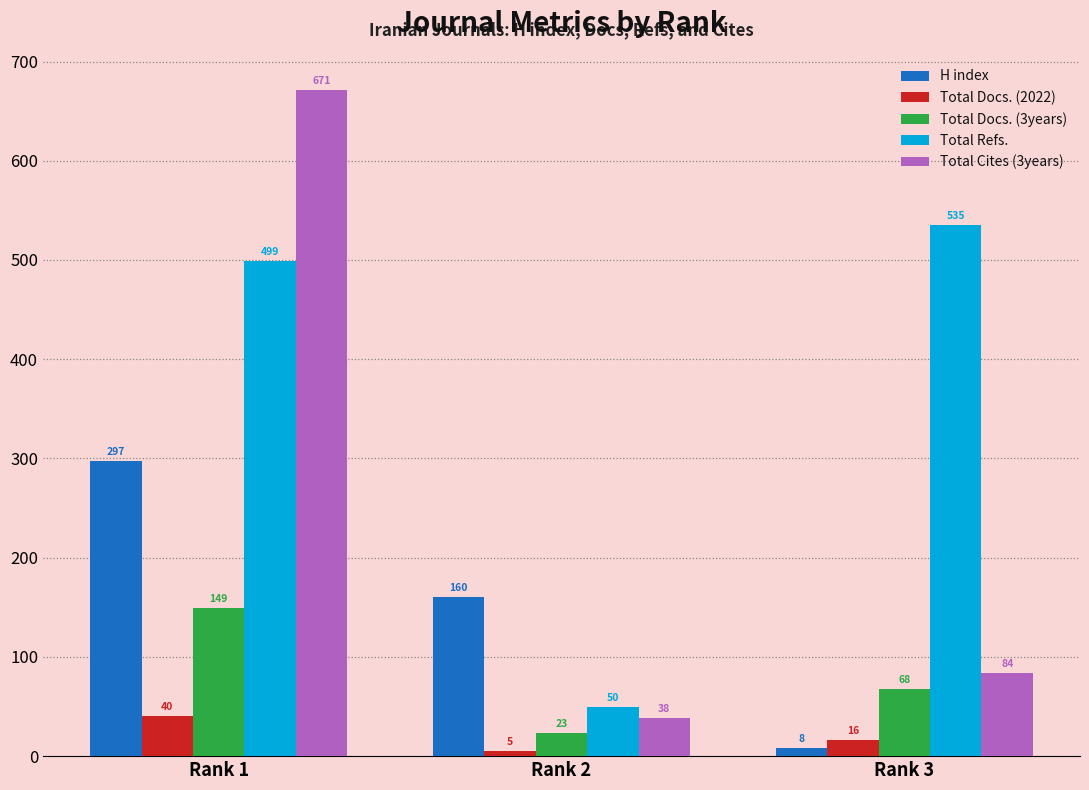

At which label is Total Docs. (2022) closest to 22?

Rank 3